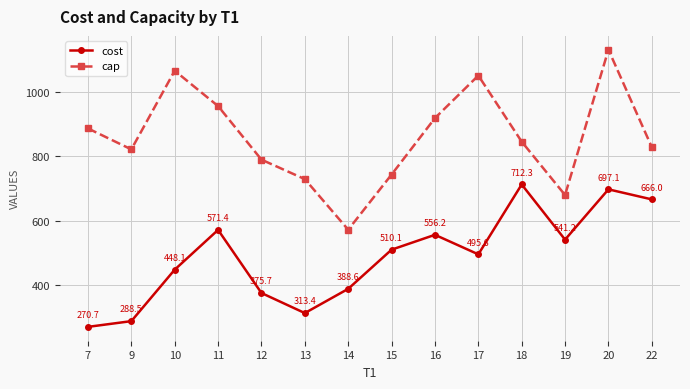

What are all the series names shown in the legend?

cost, cap